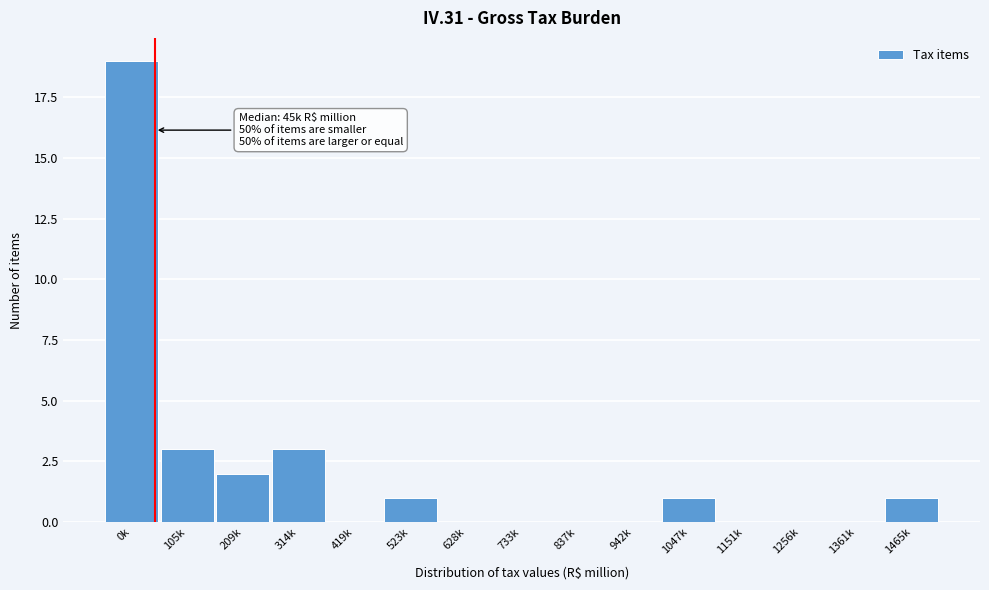

Reading right to left, what are all the values shown in this chart?

1465k=1	1361k=0	1256k=0	1151k=0	1047k=1	942k=0	837k=0	733k=0	628k=0	523k=1	419k=0	314k=3	209k=2	105k=3	0k=19